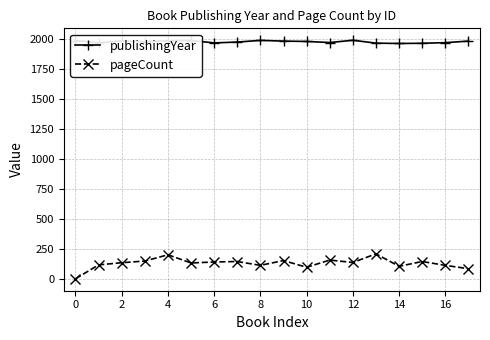

How many lines are shown in the chart?

2